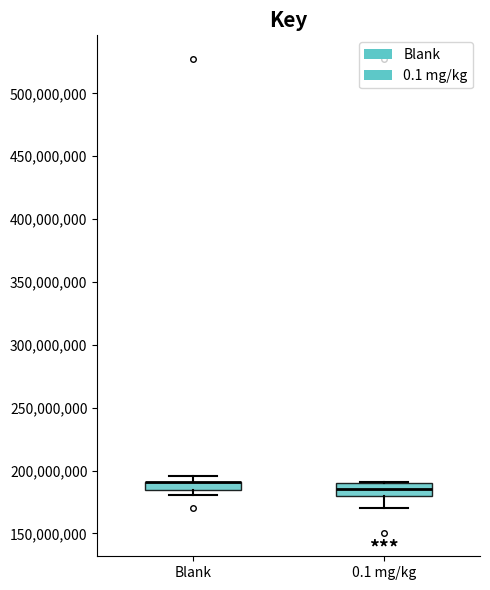

Where does the lower whisker of the box for 0.1 mg/kg end on the y-axis? The values are not printed on the chart, so give them approximately, as read against the axis.

170000000